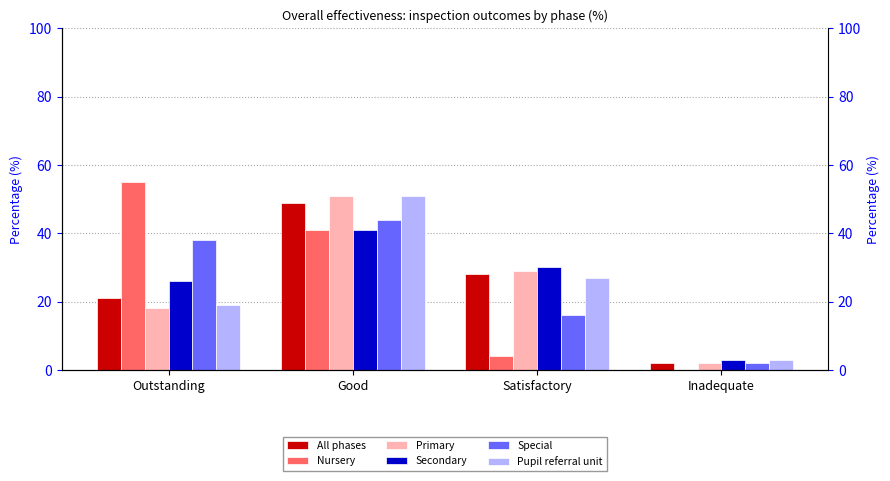

What is the spread (max minus min) of values at Good?

10